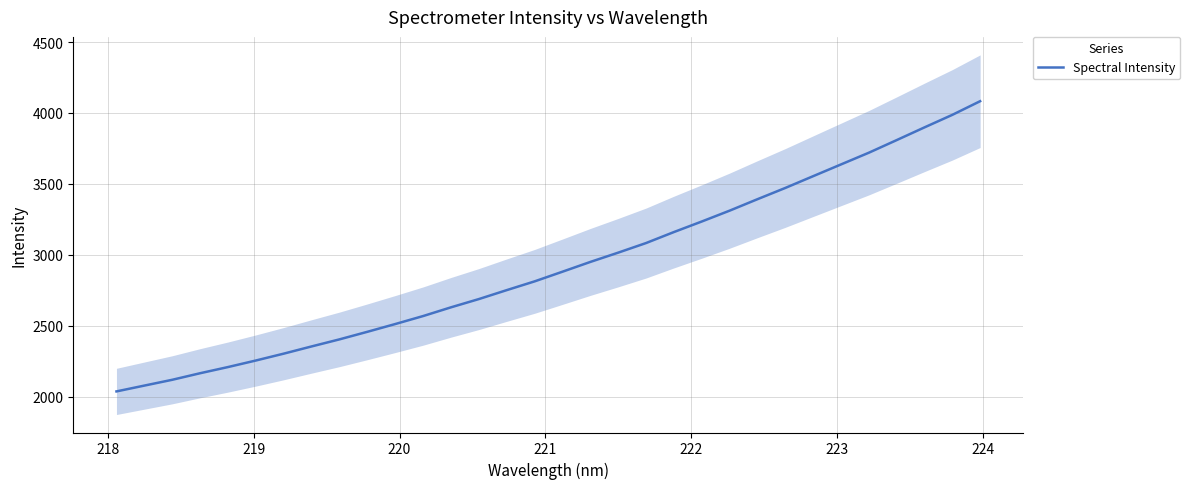

What is the minimum value for Spectral Intensity?

2036.4